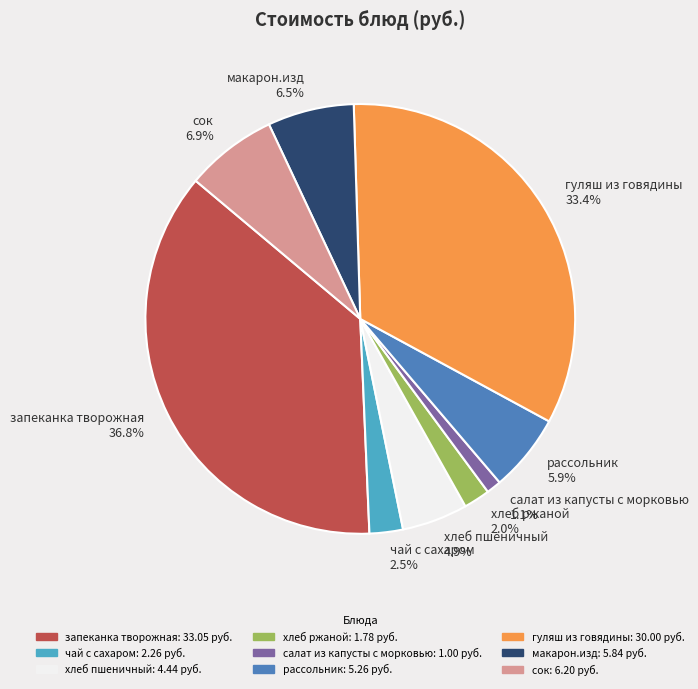

What is the ratio of the value at хлеб пшеничный 4.9% to the value at хлеб ржаной 2.0%?

2.5